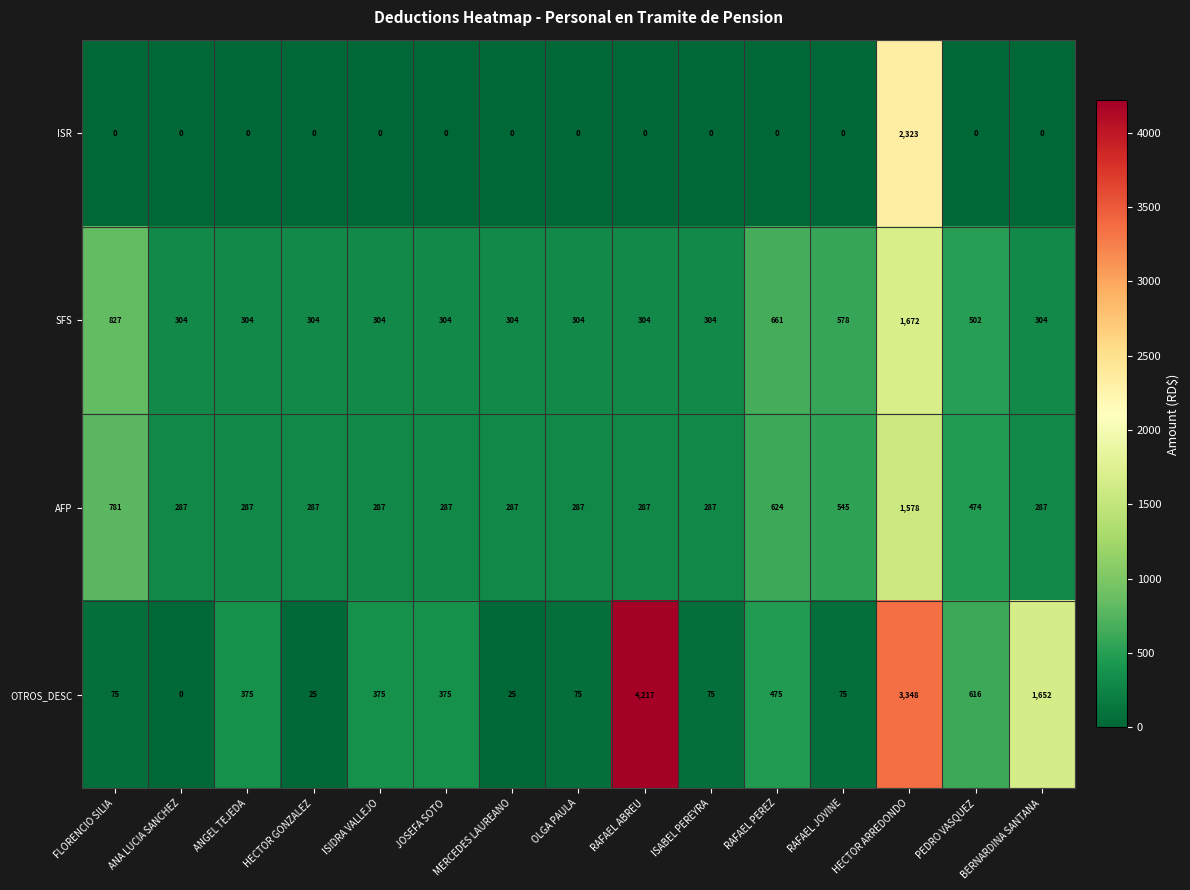

Between FLORENCIO SILIA and JOSEFA SOTO, which series saw the biggest shift?

SFS